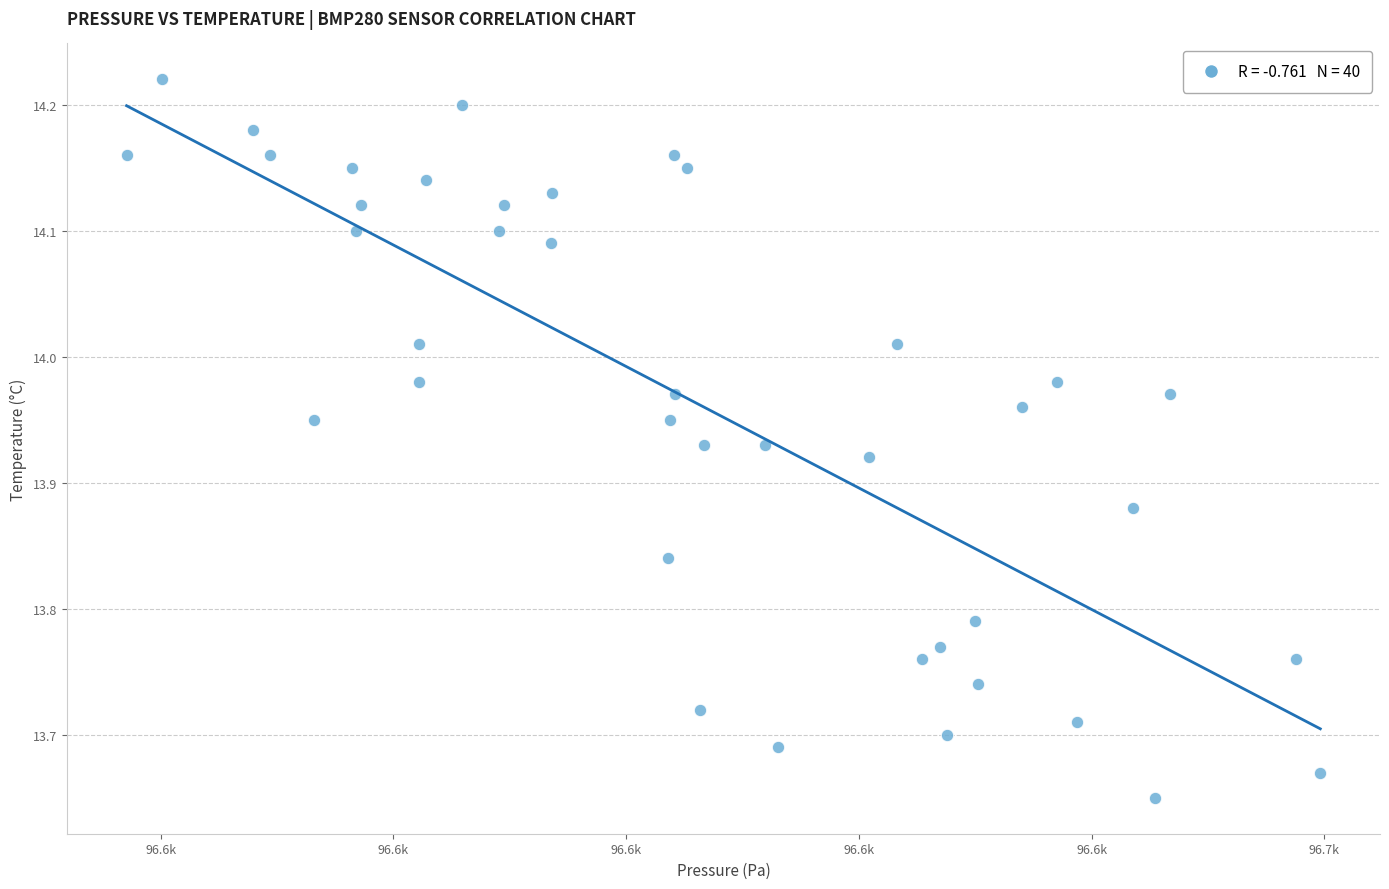

What is the range of Y values (max minus min)?

0.6